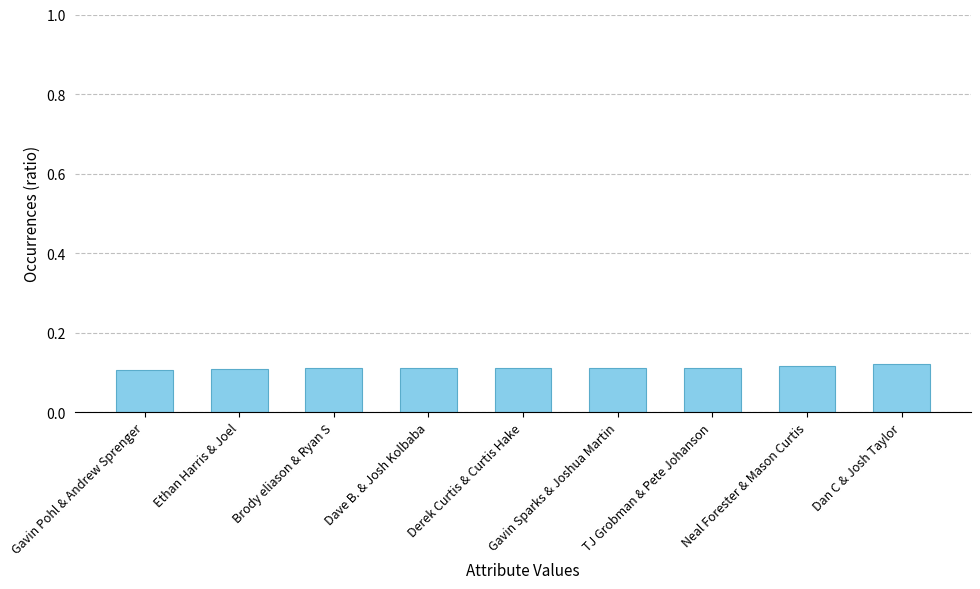

Count the values in the range 0 to 1.

9